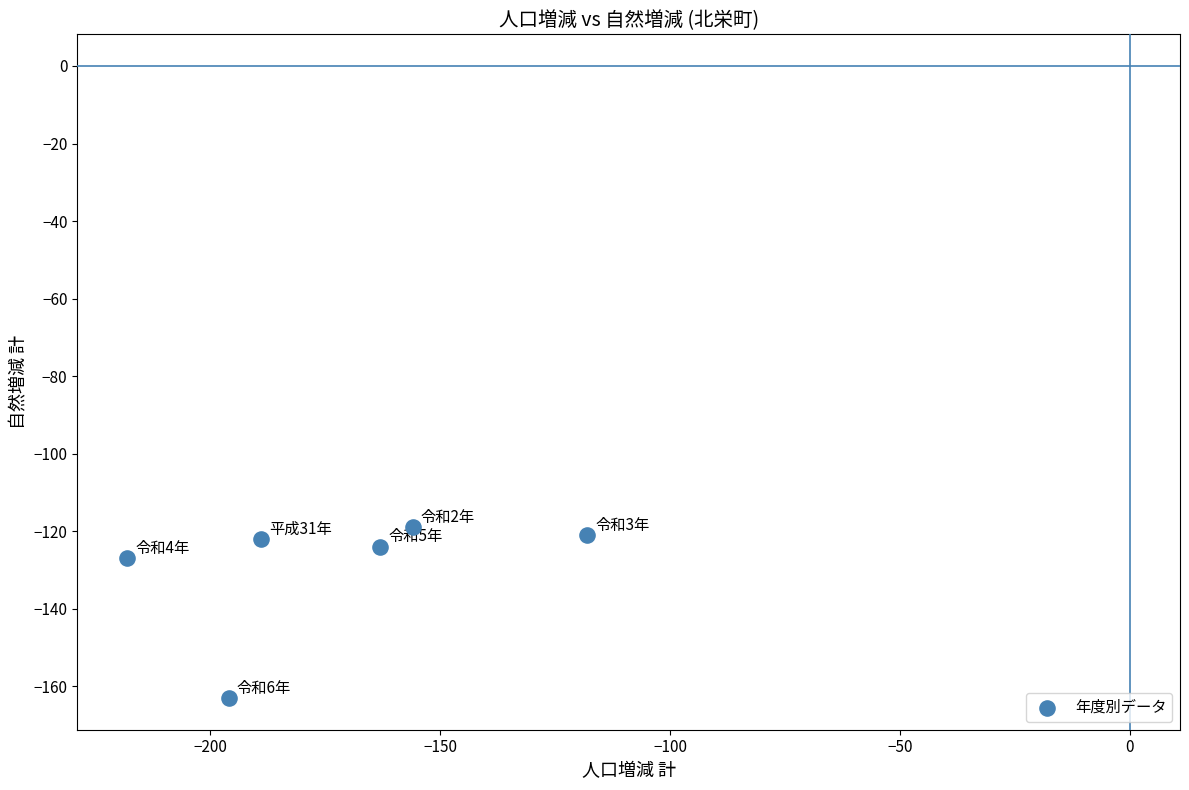

What is the average Y value?

-129